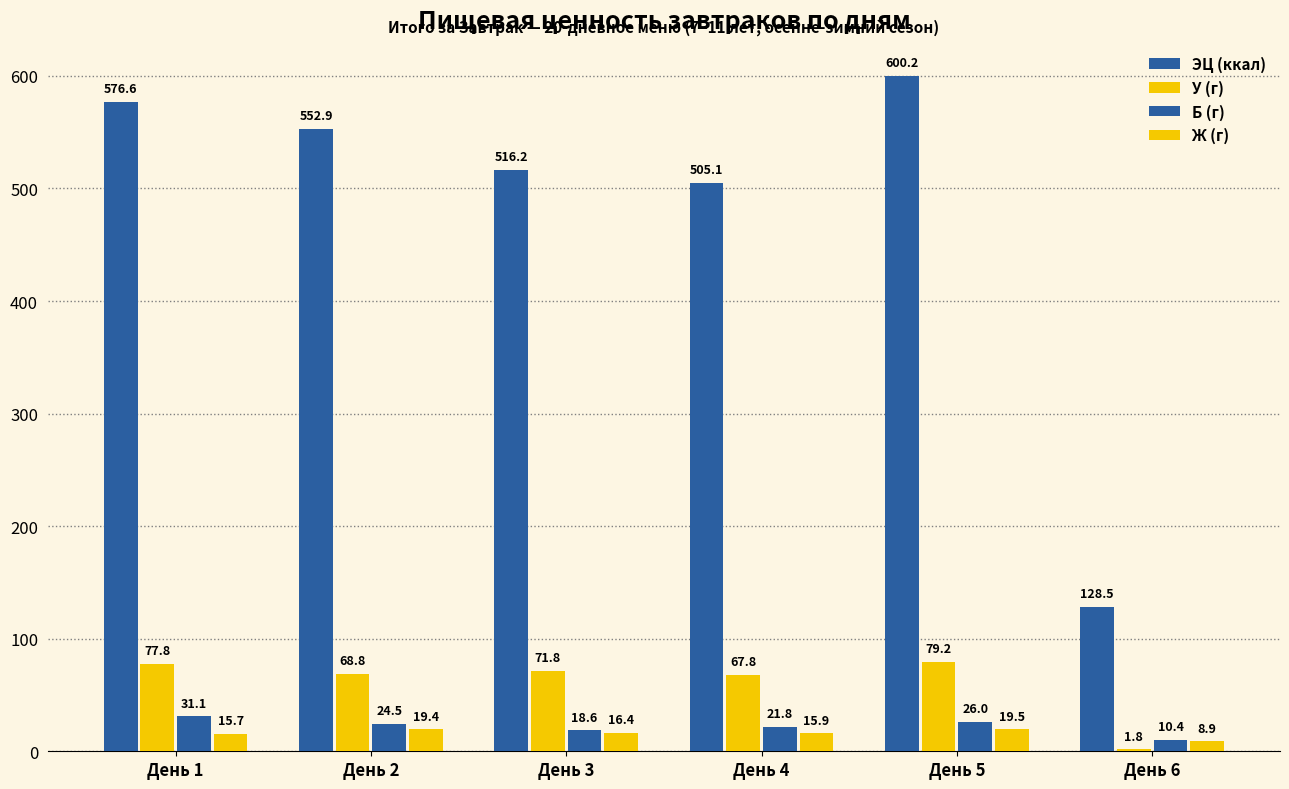

How many data points does each series have?

6